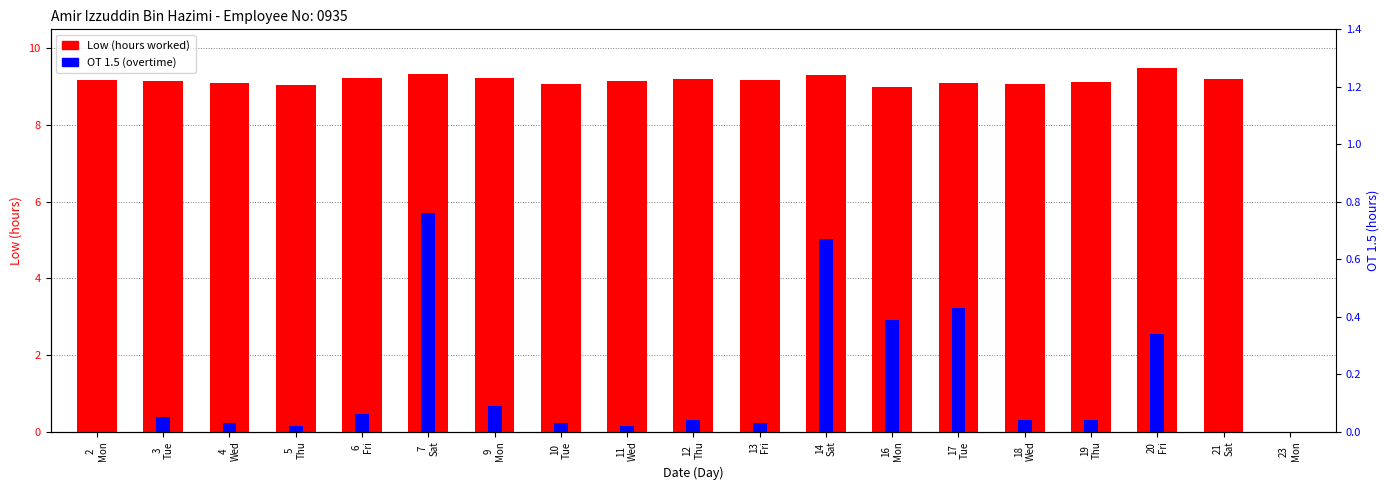

At which label does OT 1.5 (overtime) reach its minimum?

2
Mon